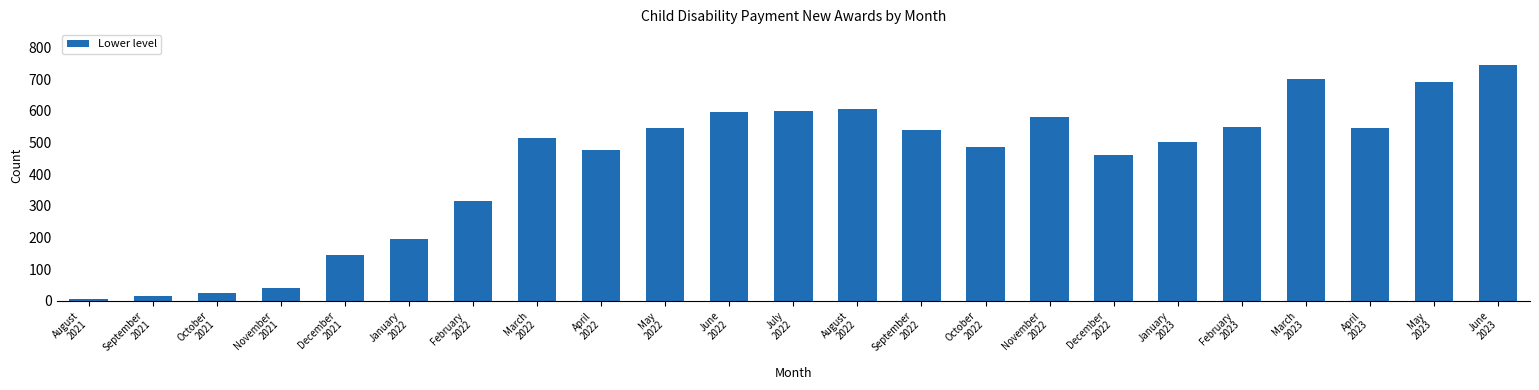

How many values are below 515?

11